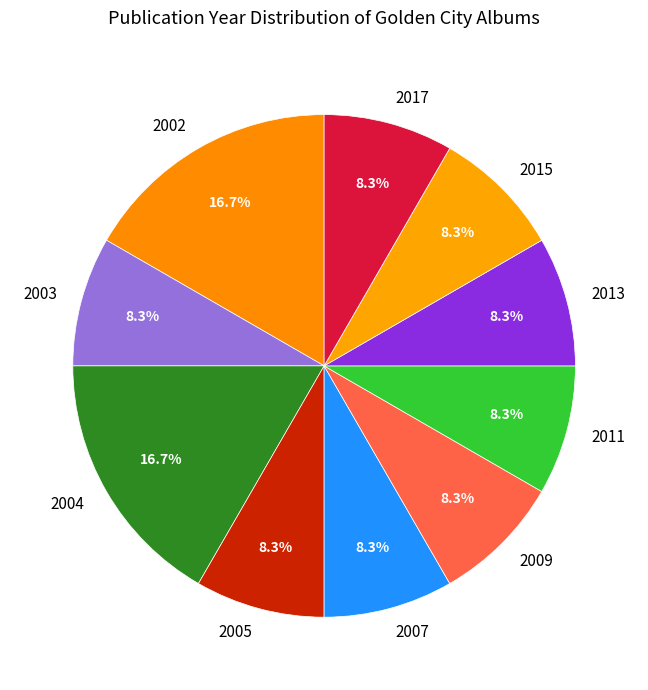

How many segments does this pie chart have?

10